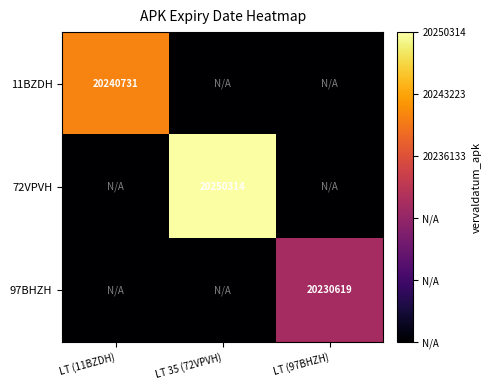

Is it true that 11BZDH equals 20240731 at LT (11BZDH)?

True